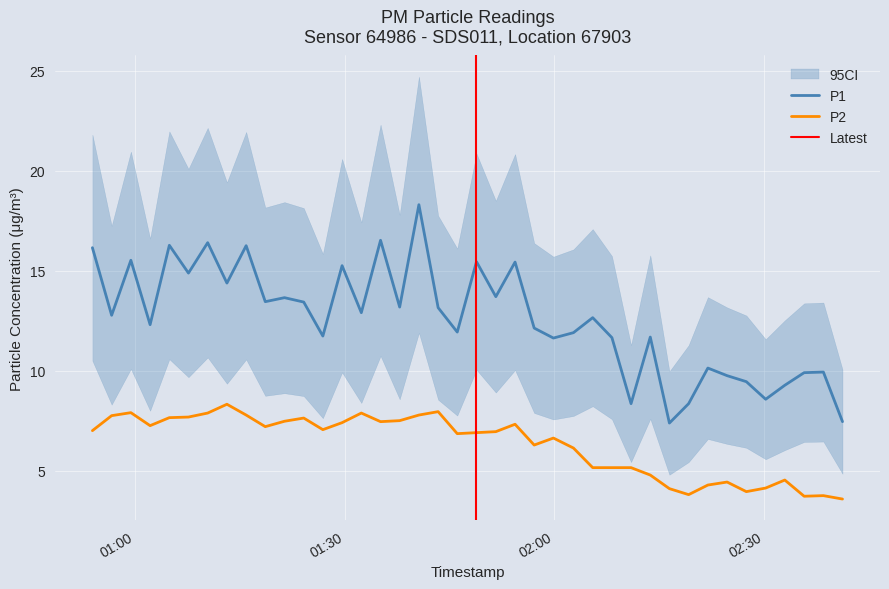

List the series in order of their overall mean, highest first.

P1, P2